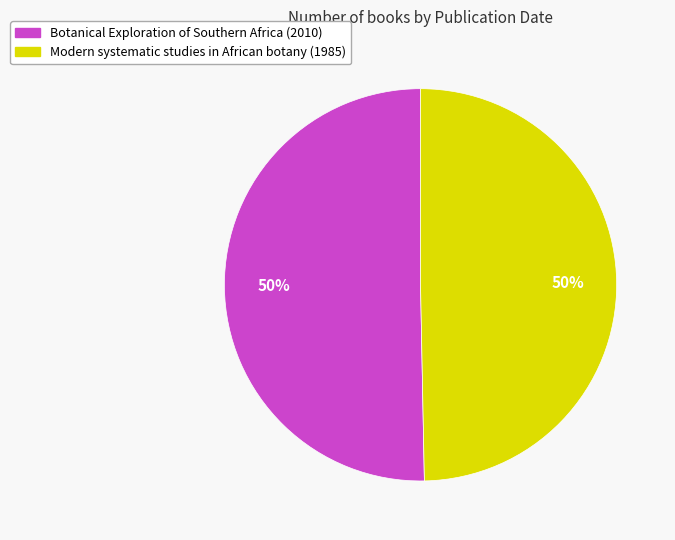

True or false: Modern systematic studies in African botany (1985) accounts for 50% of the total.

True